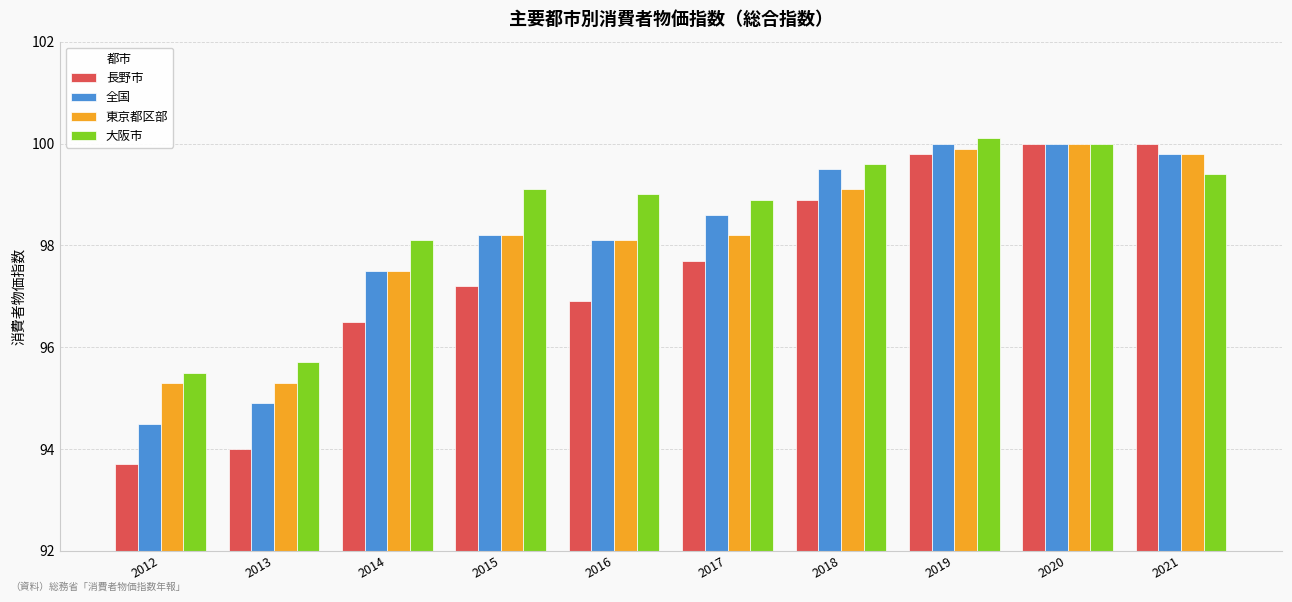

Does the chart contain stacked bars?

No